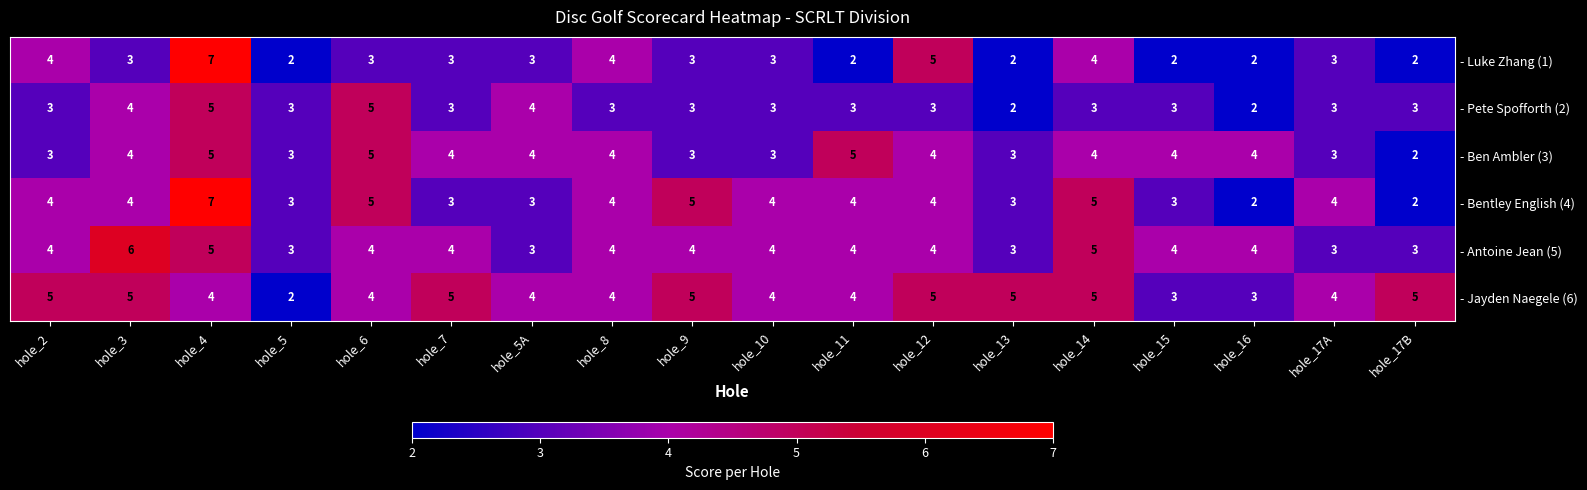

What is the total value across all series at hole_9?

23